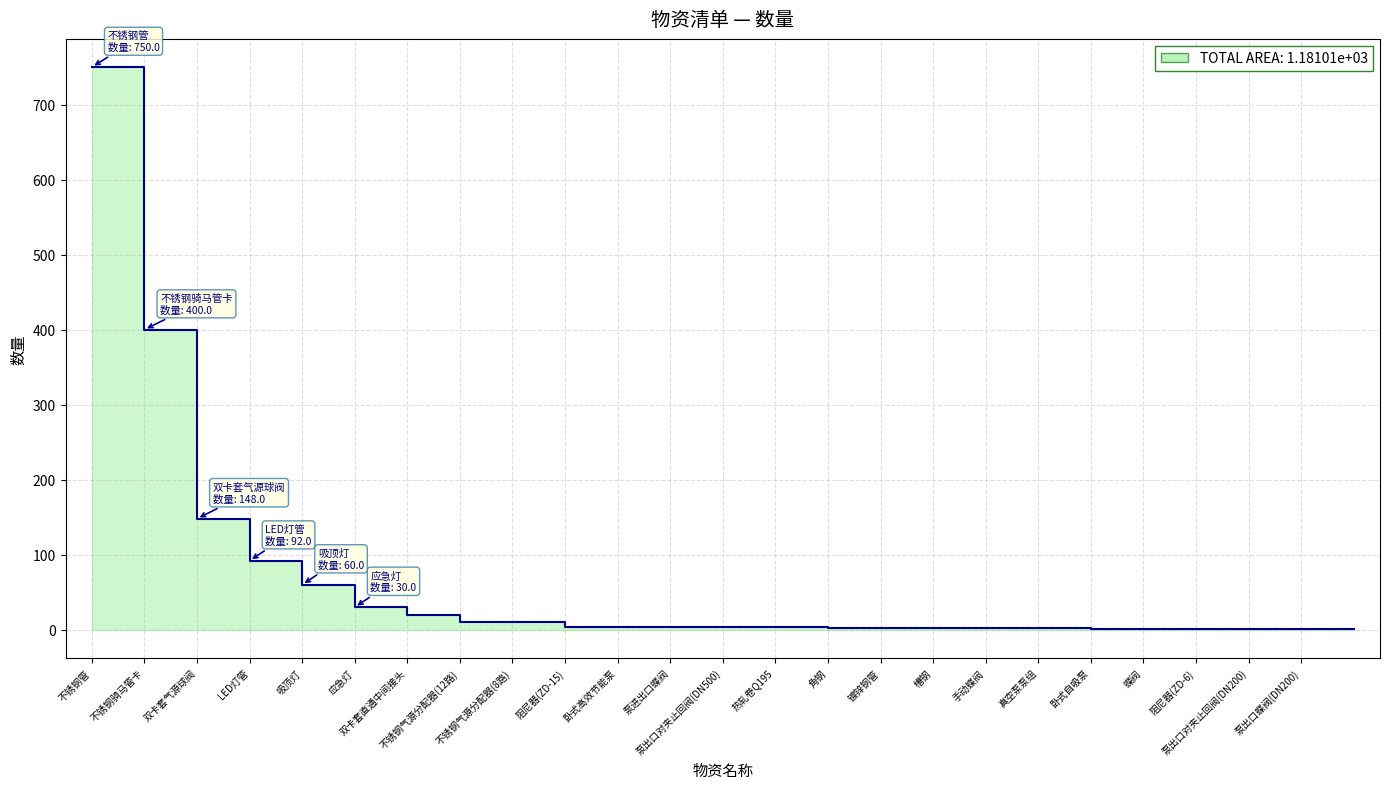

The value at 不锈钢管 is 750.0. True or false?

True